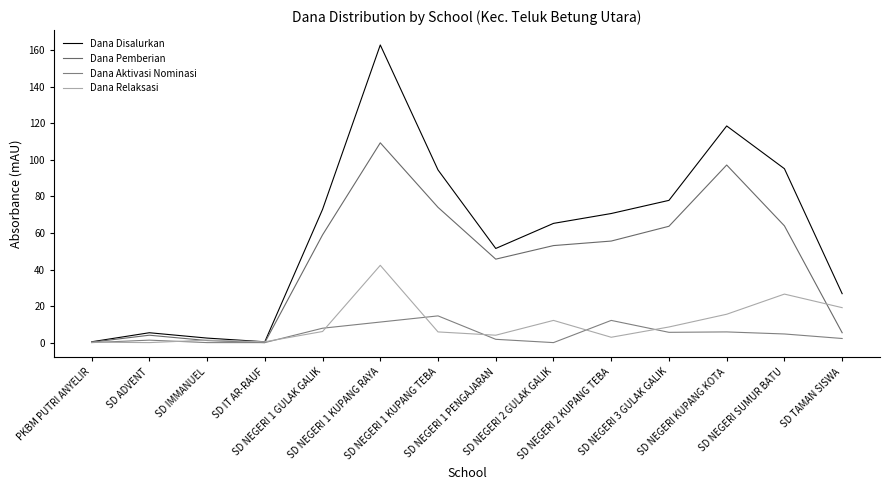

Rank the categories by Dana Disalurkan value from highest to lowest.

SD NEGERI 1 KUPANG RAYA, SD NEGERI KUPANG KOTA, SD NEGERI SUMUR BATU, SD NEGERI 1 KUPANG TEBA, SD NEGERI 3 GULAK GALIK, SD NEGERI 1 GULAK GALIK, SD NEGERI 2 KUPANG TEBA, SD NEGERI 2 GULAK GALIK, SD NEGERI 1 PENGAJARAN, SD TAMAN SISWA, SD ADVENT, SD IMMANUEL, PKBM PUTRI ANYELIR, SD IT AR-RAUF